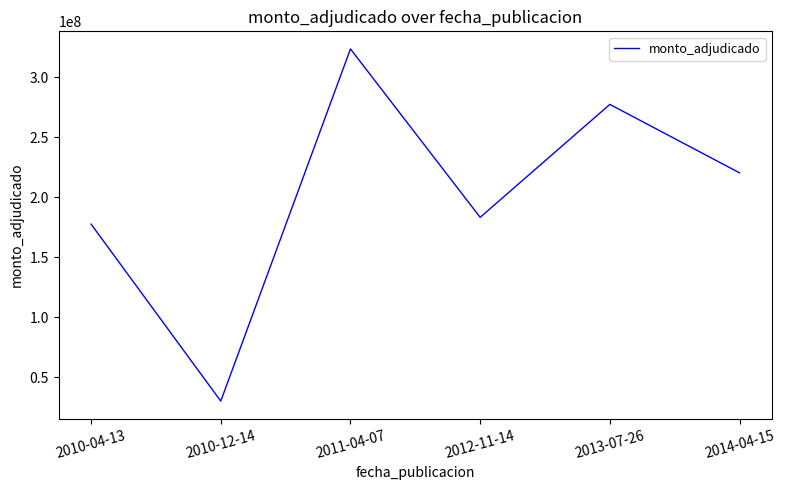

What is the difference between the values at 2013-07-26 and 2011-04-07?

46245490